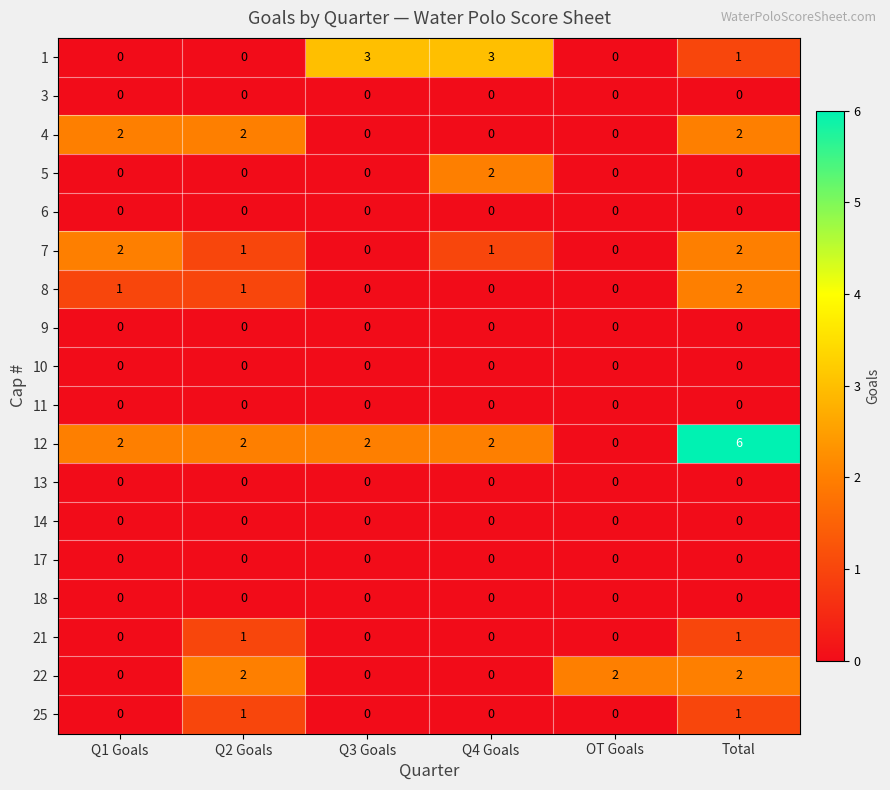

At which category is the sum across all series the highest?

Total